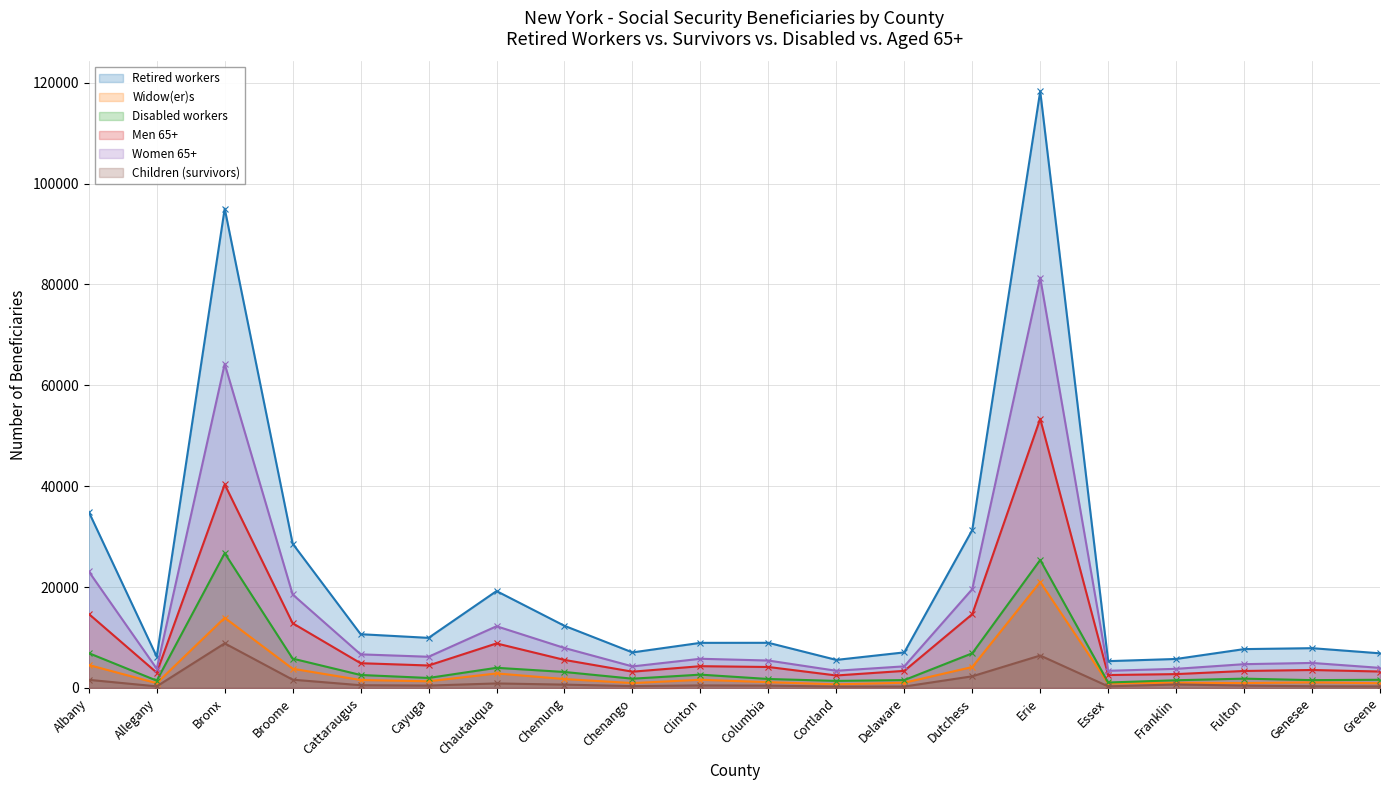

What is the highest value of the Women 65+ series?

81340